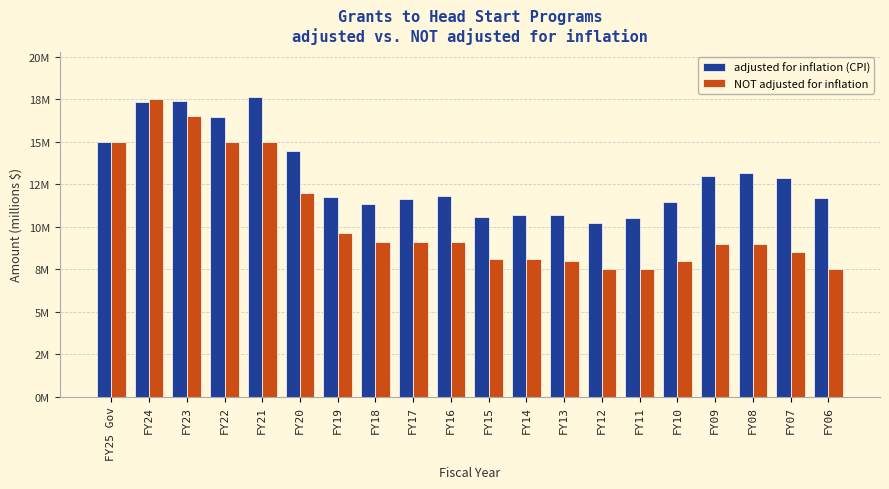

Does the chart contain any negative values?

No